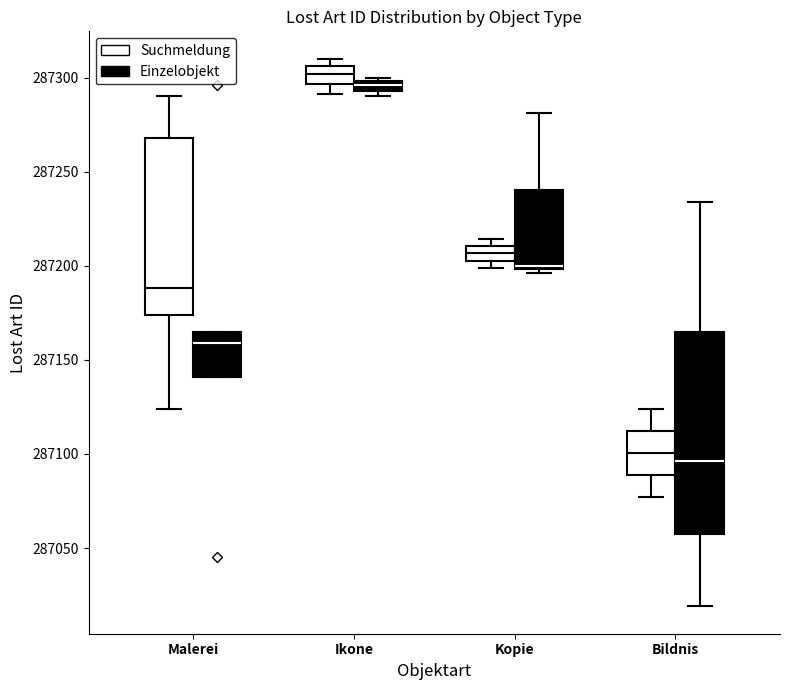

Which box is the tallest, from its lower edge to its upper edge?

Bildnis (Einzelobjekt)